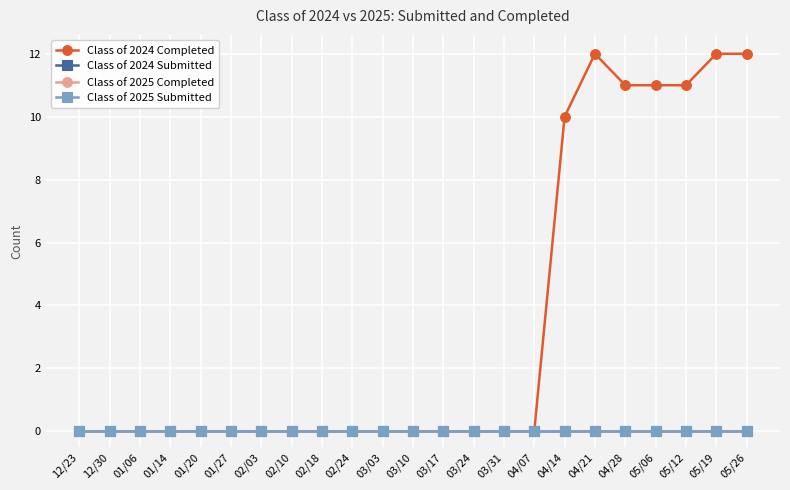

Does the chart have visible grid lines?

Yes